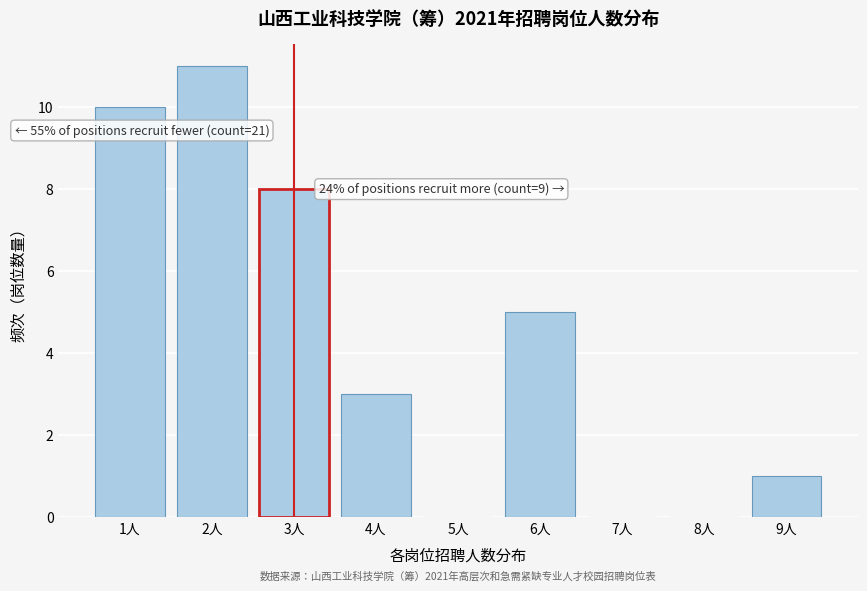

Reading left to right, extract all data points from this chart.

1人=10	2人=11	3人=8	4人=3	5人=0	6人=5	7人=0	8人=0	9人=1